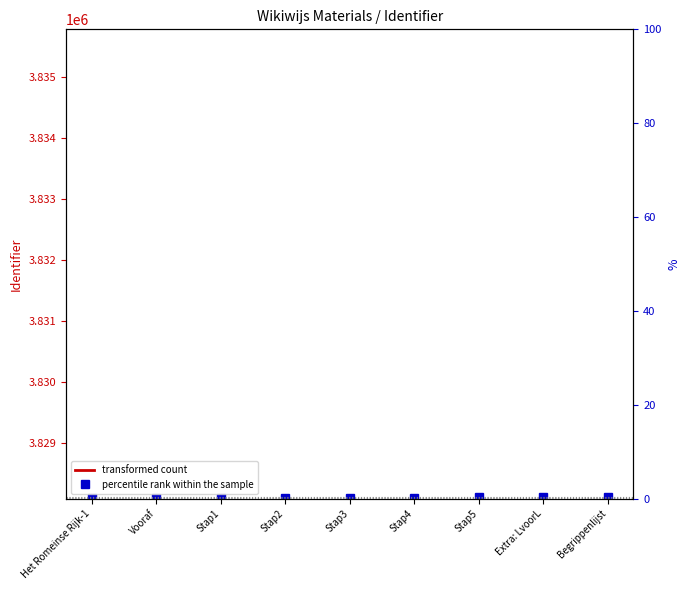

The value at Het Romeinse Rijk-1 is 5631413. True or false?

False